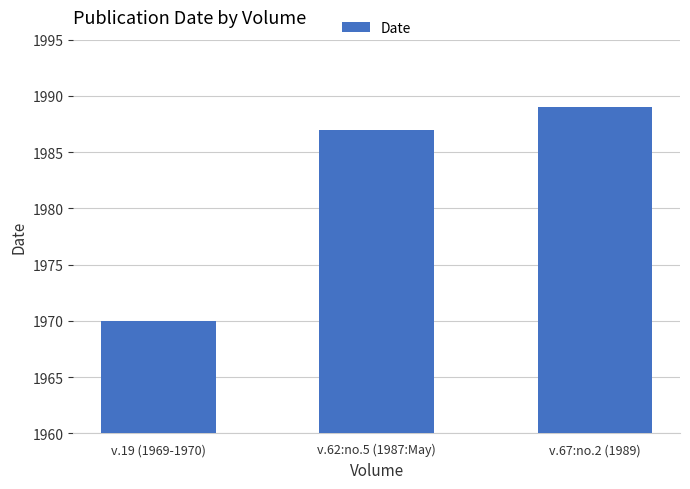

Read the value at v.19 (1969-1970), to the nearest 5.

1970